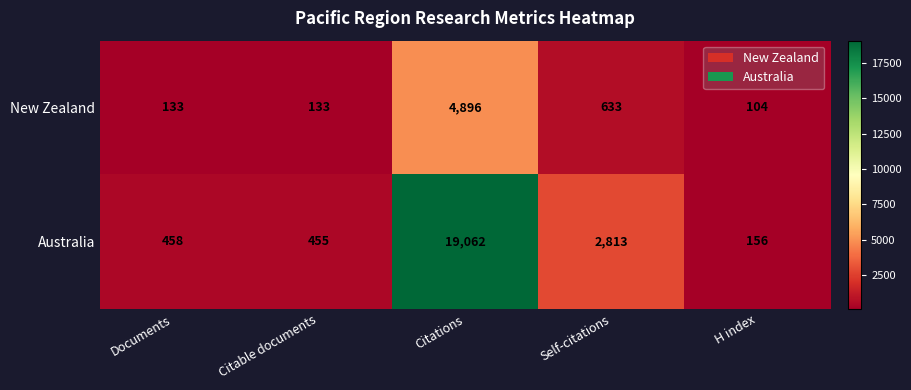

The New Zealand series shows 104 at H index. True or false?

True